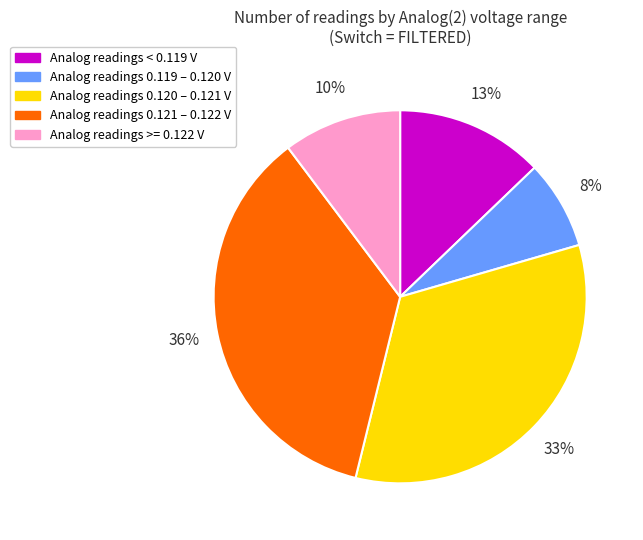

To the nearest percent, what is the difference between the largest and smallest slice percentages?

28%